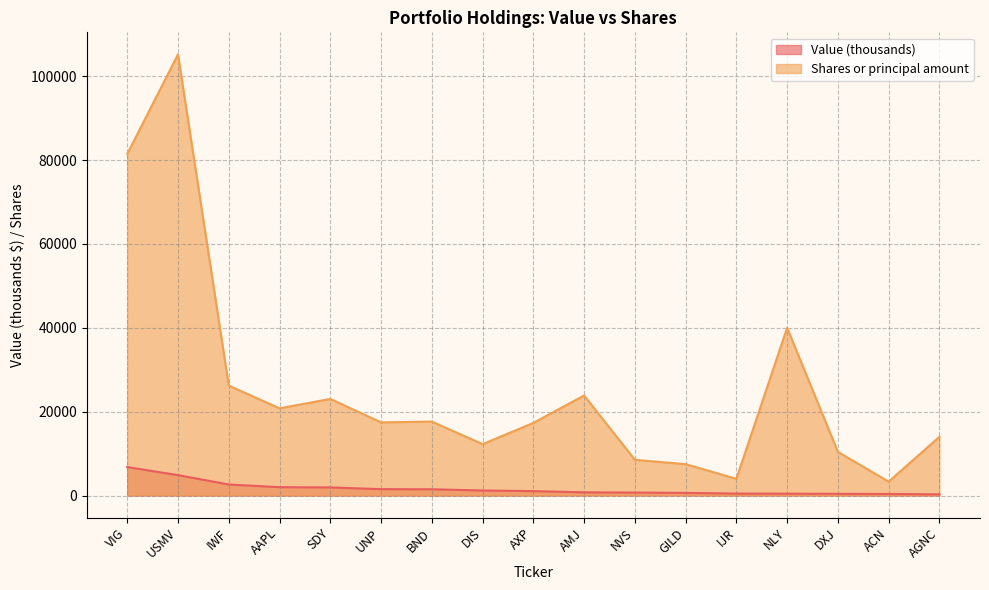

Which series has the largest total across all categories?

Shares or principal amount